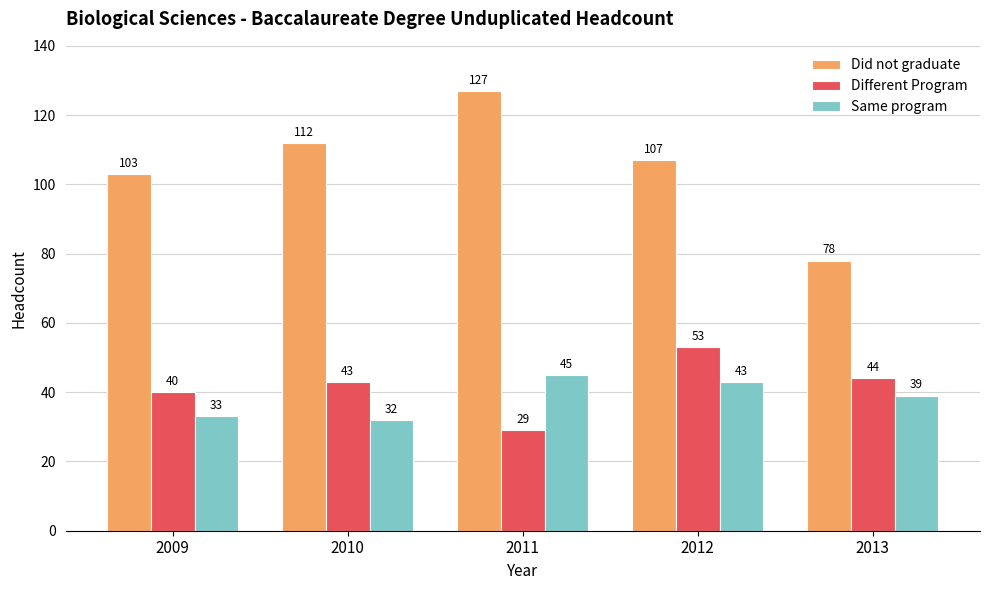

Which series changed the most between 2012 and 2013?

Did not graduate